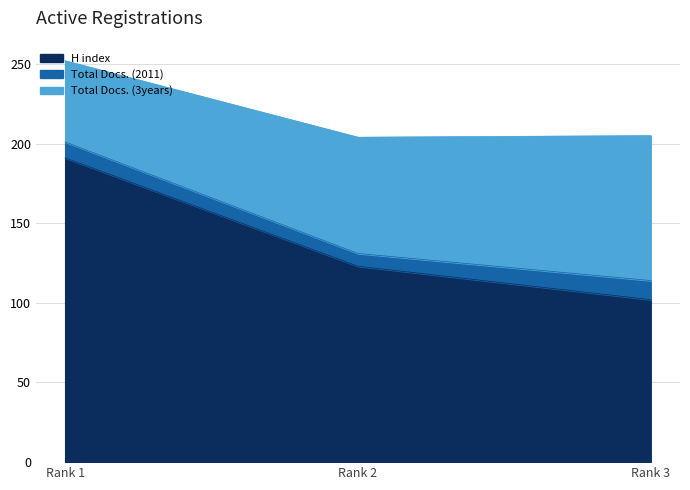

What is the difference between the highest and lowest values at Rank 1?

181